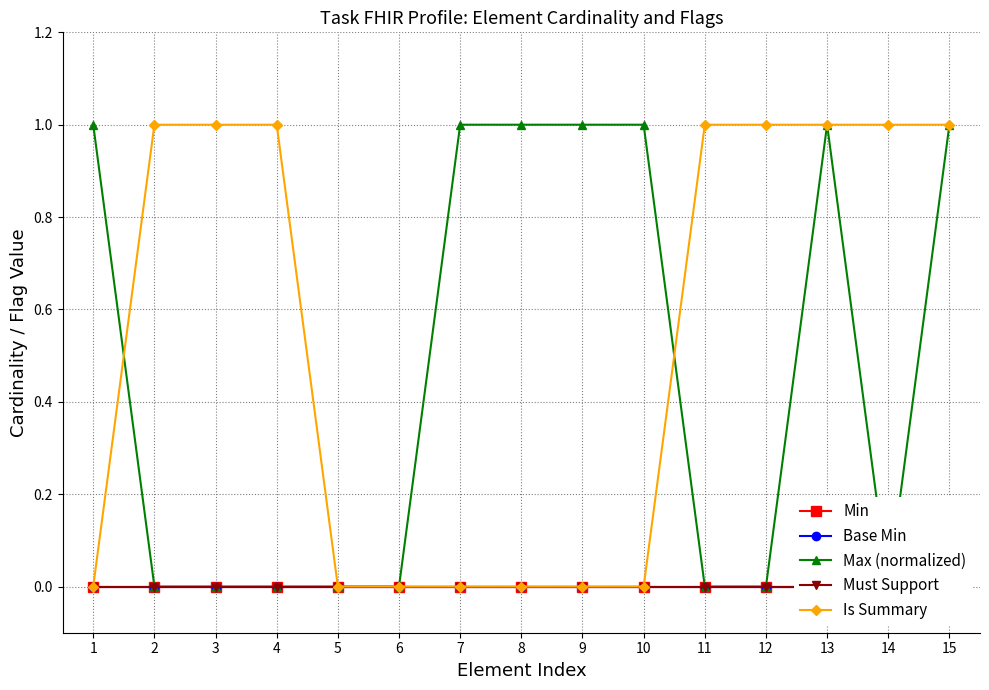

List the labels in order of Must Support value, largest first.

1, 2, 3, 4, 5, 6, 7, 8, 9, 10, 11, 12, 13, 14, 15